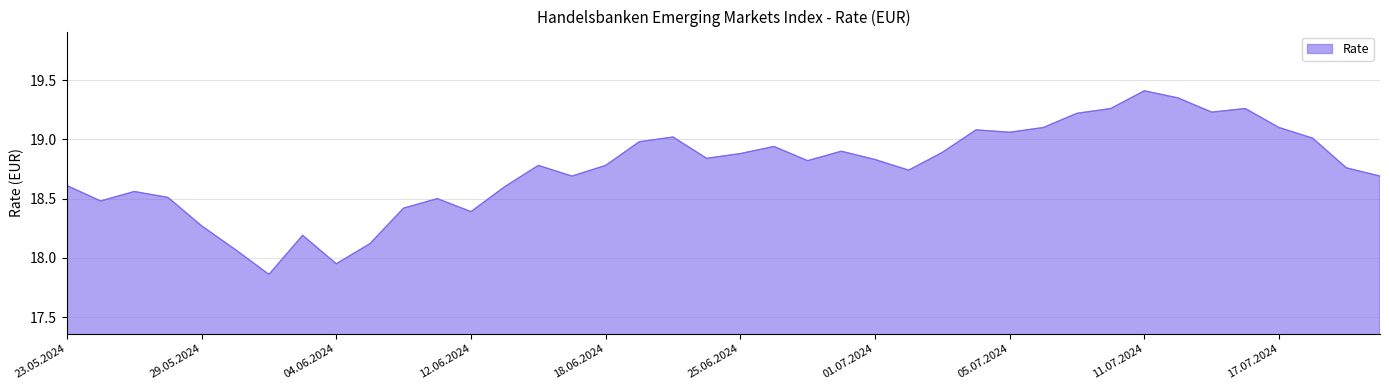

True or false: there are more than 0 points higher than both neighbors.

True